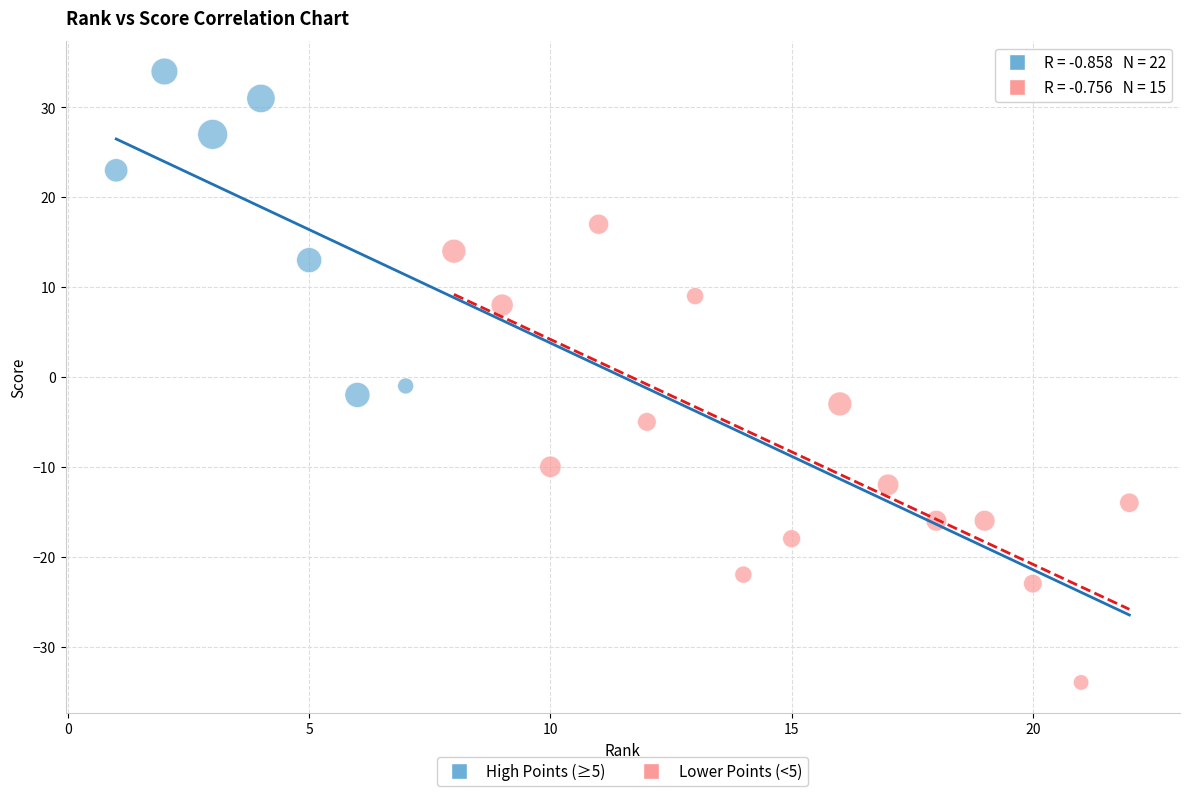

Which series contains the lowest Y value?

Lower Points (<5)